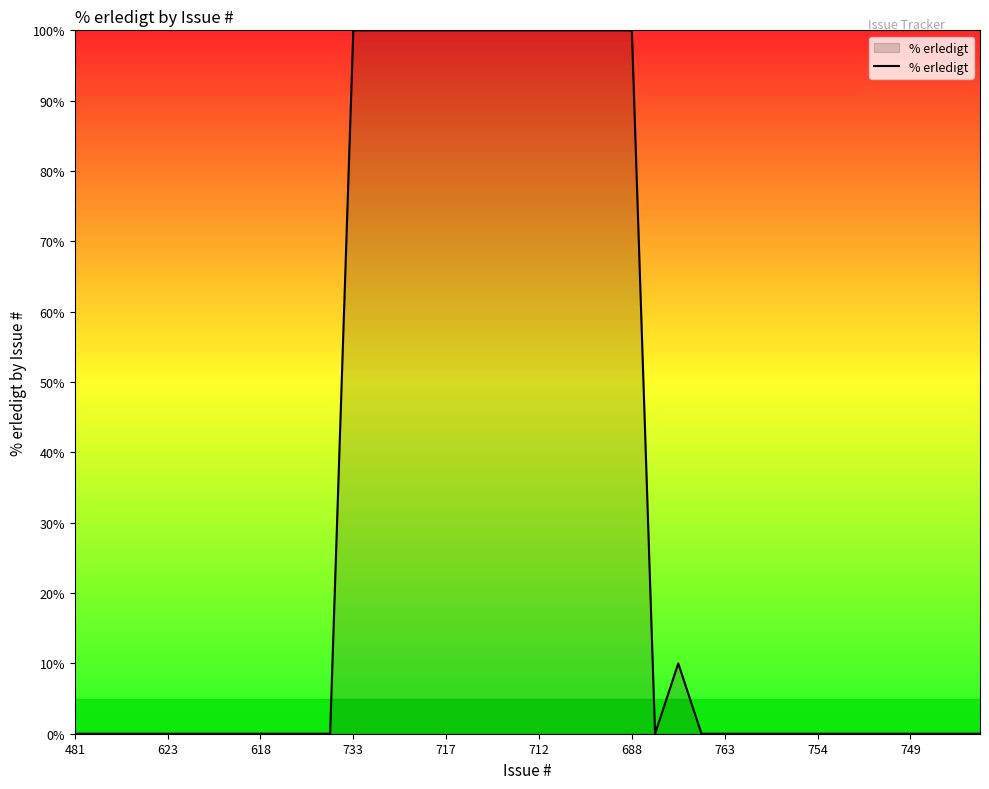

What is the difference between the maximum and minimum values?

100